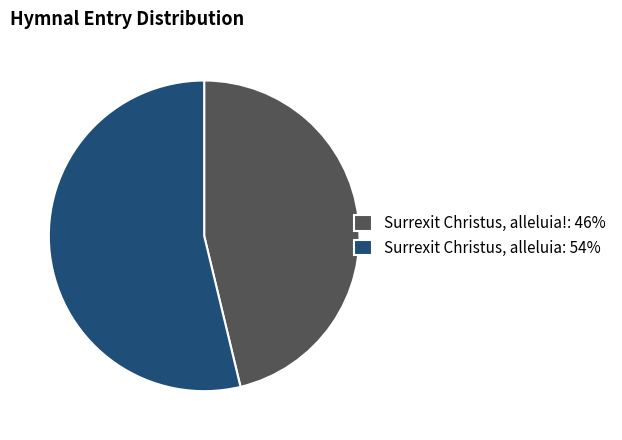

How many segments does this pie chart have?

2